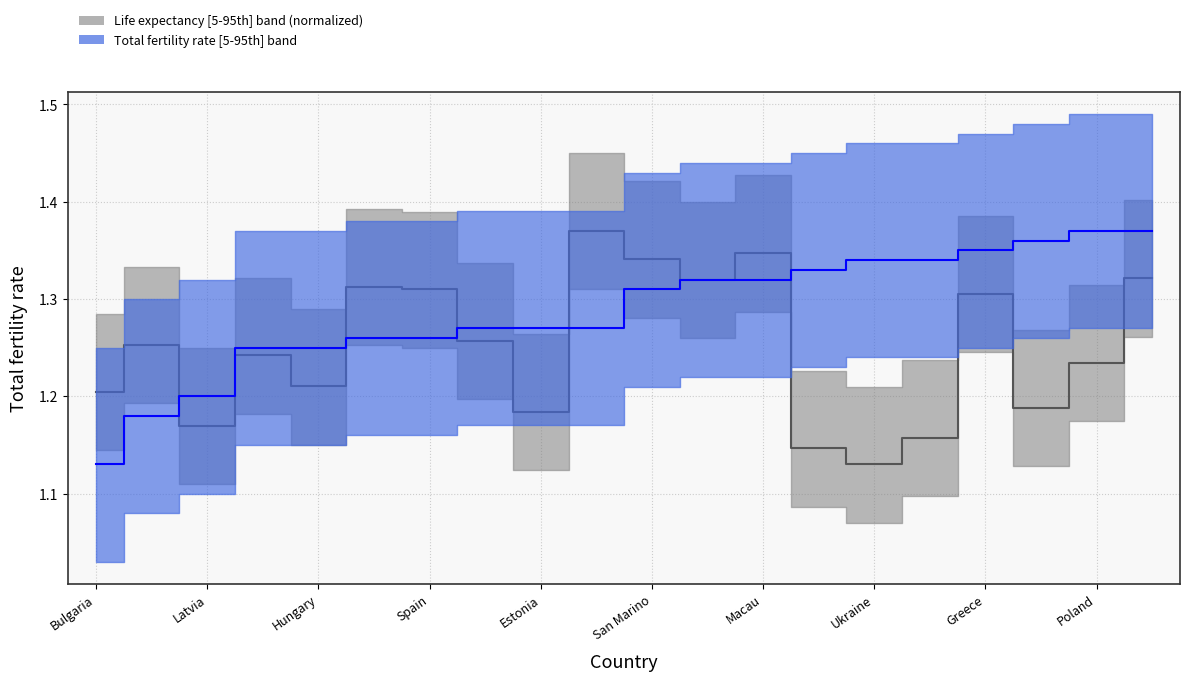

True or false: Life expectancy at birth has a value of 2.1 at Bulgaria.

False